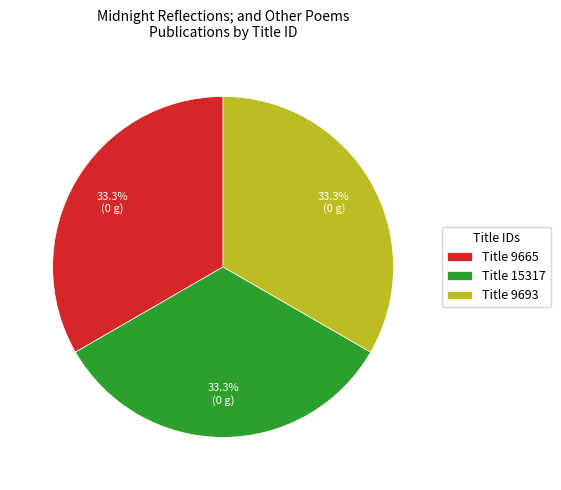

Is the sum of Title 9665 and Title 15317 greater than half?

Yes